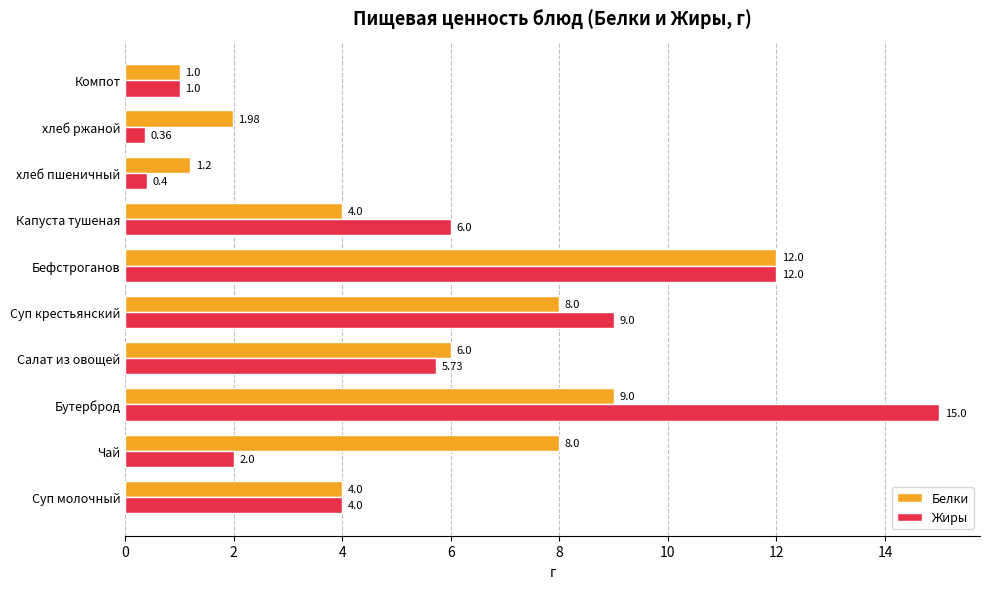

What is the sum of the Жиры values at Капуста тушеная and хлеб ржаной?

6.4